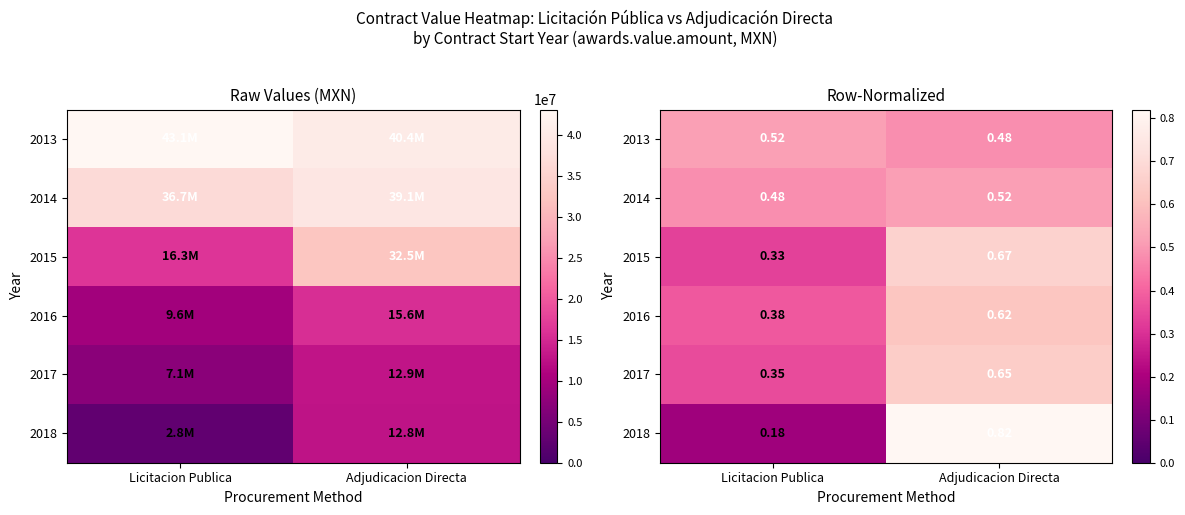

How many categories are shown in the chart?

2